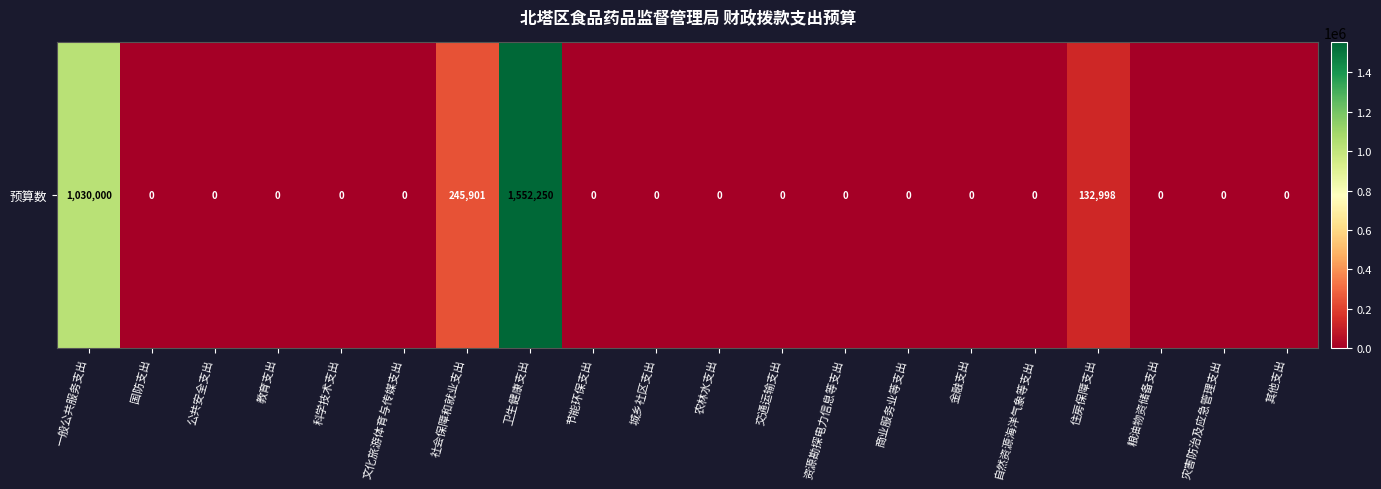

Rank the categories by value from highest to lowest.

卫生健康支出, 一般公共服务支出, 社会保障和就业支出, 住房保障支出, 国防支出, 公共安全支出, 教育支出, 科学技术支出, 文化旅游体育与传媒支出, 节能环保支出, 城乡社区支出, 农林水支出, 交通运输支出, 资源勘探电力信息等支出, 商业服务业等支出, 金融支出, 自然资源海洋气象等支出, 粮油物资储备支出, 灾害防治及应急管理支出, 其他支出